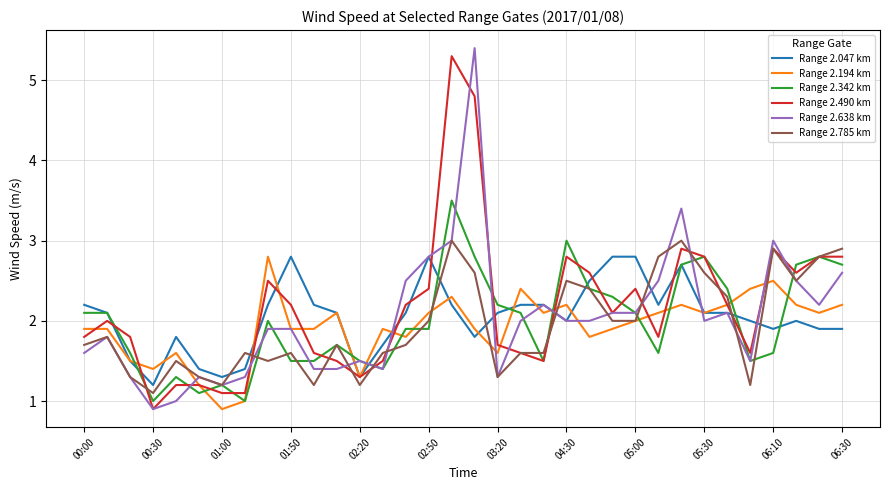

What is the minimum value shown in the chart?

0.9